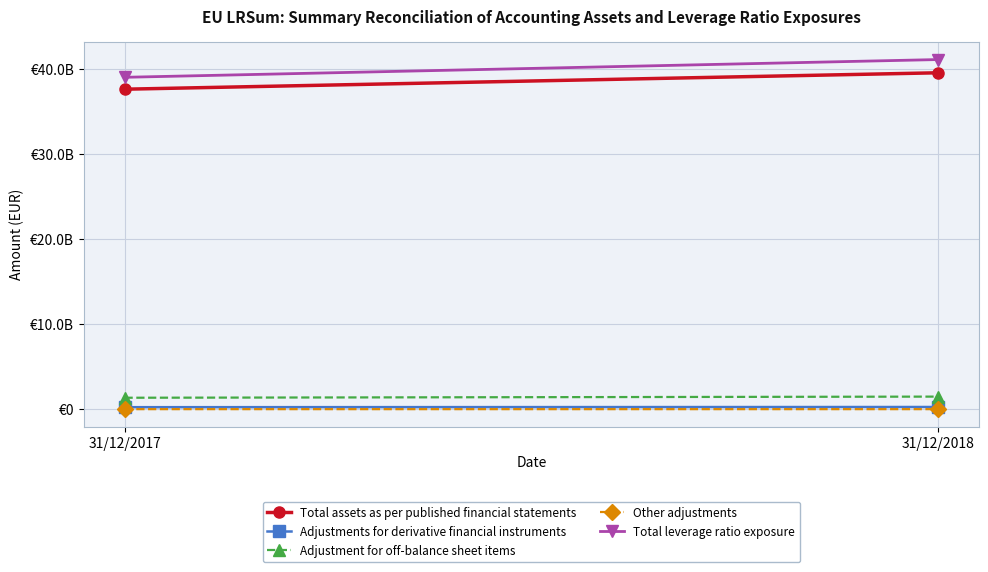

Where does the Adjustments for derivative financial instruments series first go above 196022094?

31/12/2018